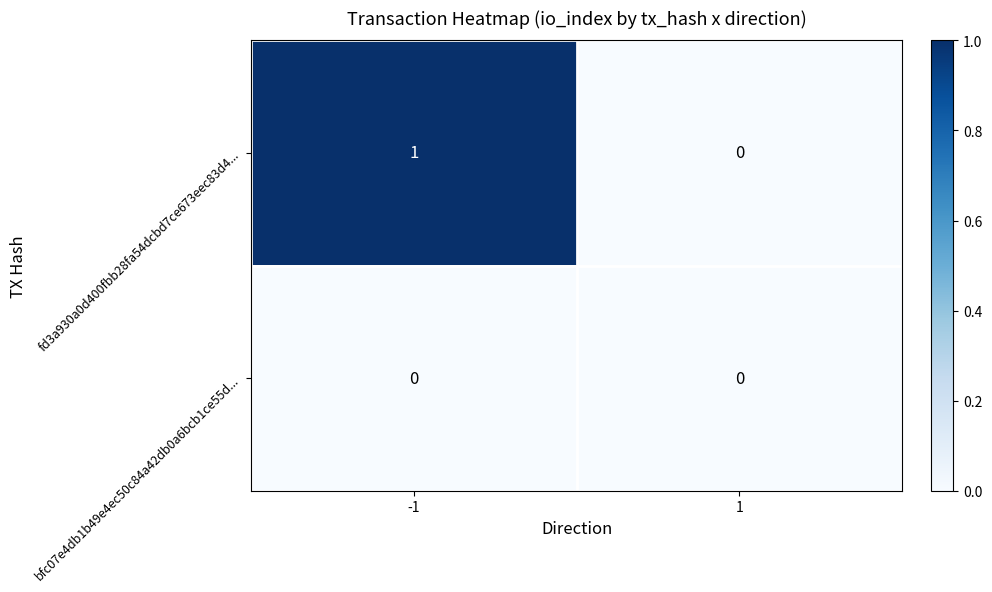

Between -1 and 1, which series saw the biggest shift?

fd3a930a0d400fbb28fa54dcbd7ce673eec83d4...